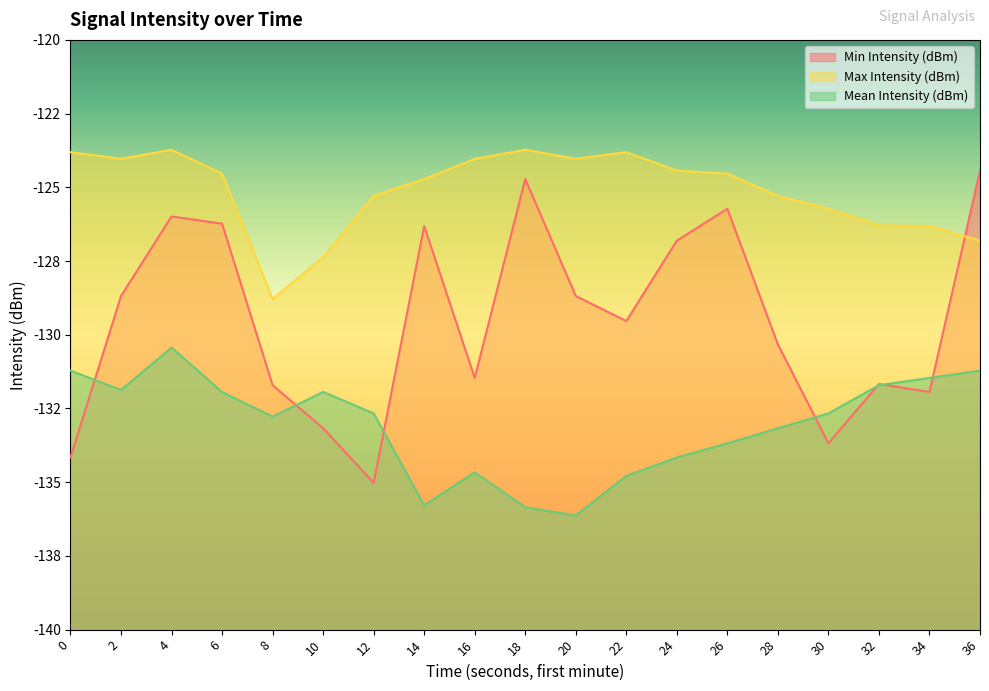

At which category does the chart reach its peak across all series?

4